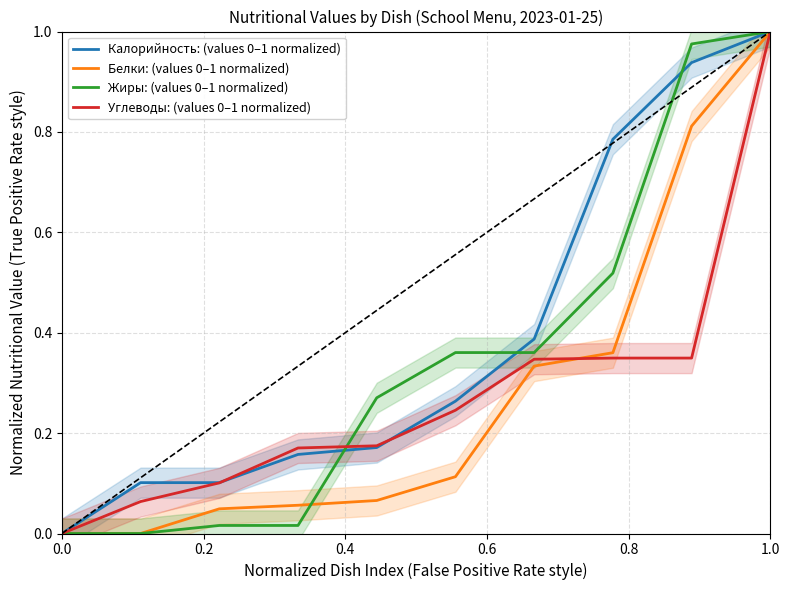

What is the average value of the Калорийность: (values 0–1 normalized) series?

0.4